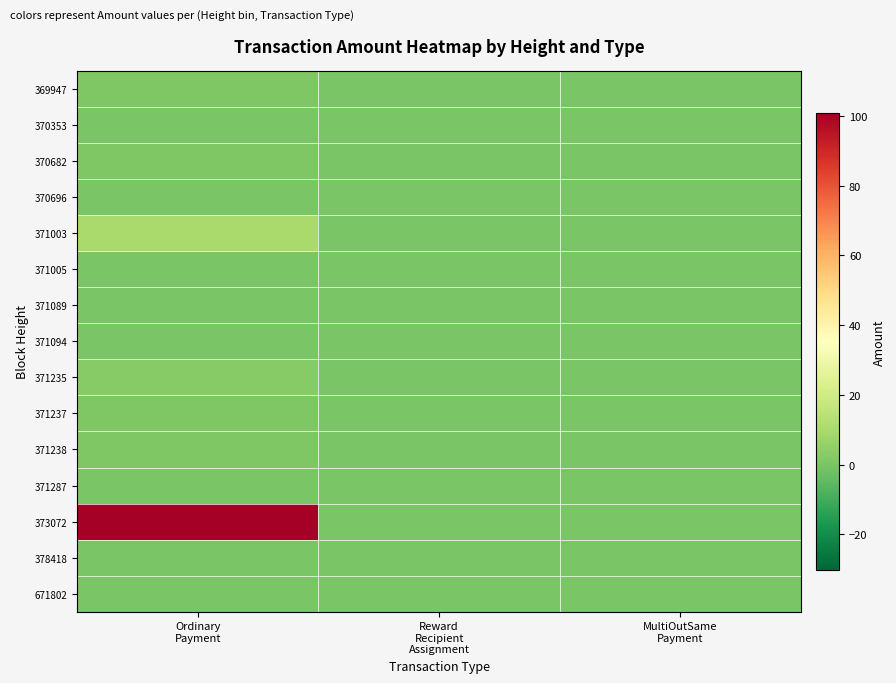

What is the spread (max minus min) of values at Ordinary
Payment?

100.9